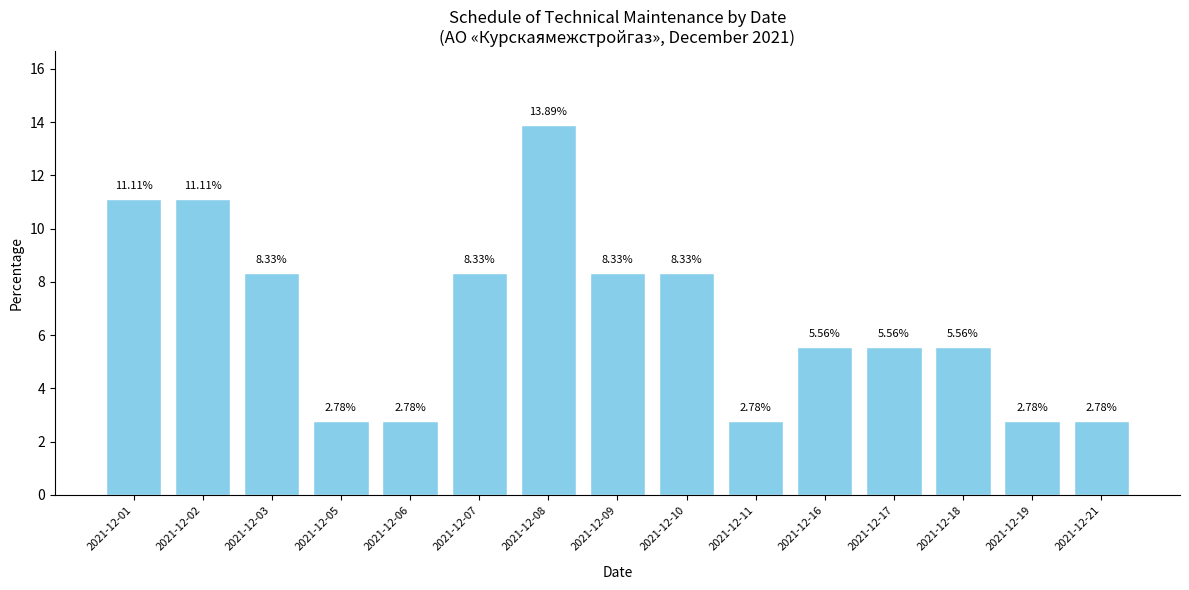

At which label does the data first exceed 5?

2021-12-01